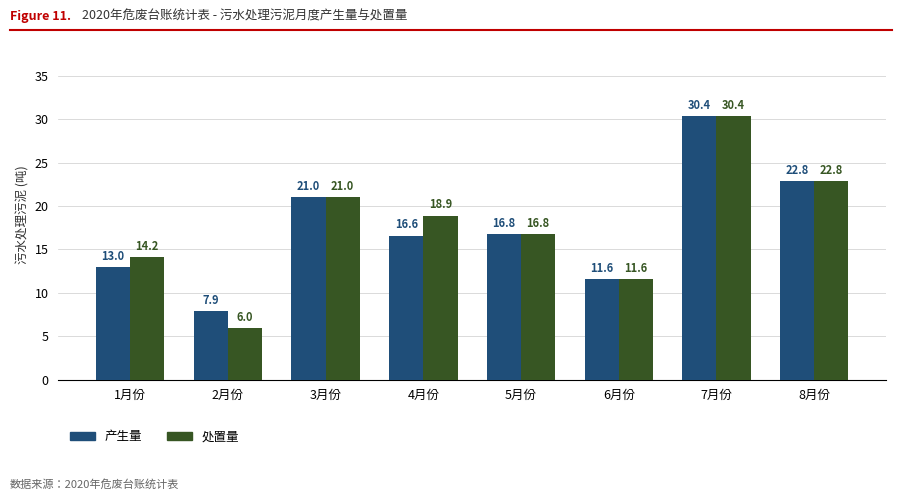

Is the value of 产生量 at 6月份 greater than the value of 处置量 at 5月份?

No